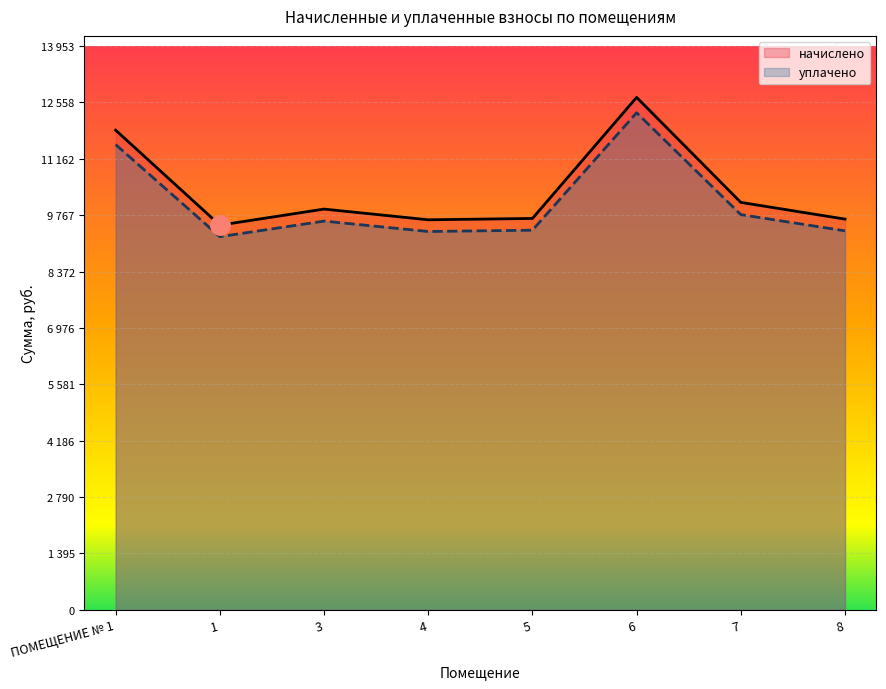

What is the total value across all series at 8?

19051.9